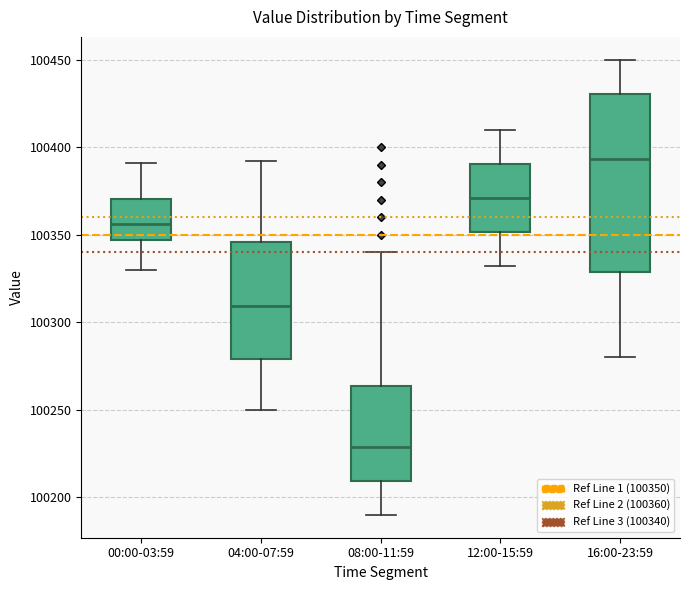

Where is the upper edge of the box for 16:00-23:59 on the y-axis? The values are not printed on the chart, so give them approximately, as read against the axis.

100430